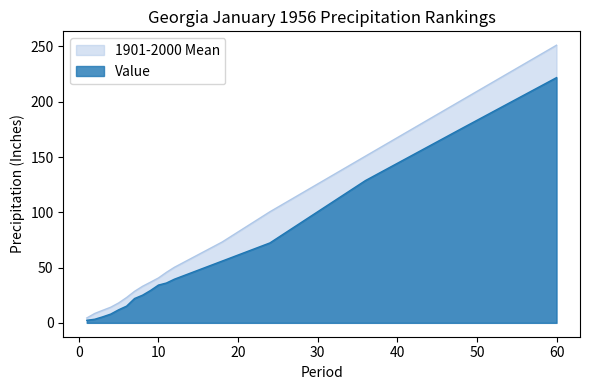

The value of 1901-2000 Mean at 2 is 8.5. True or false?

True